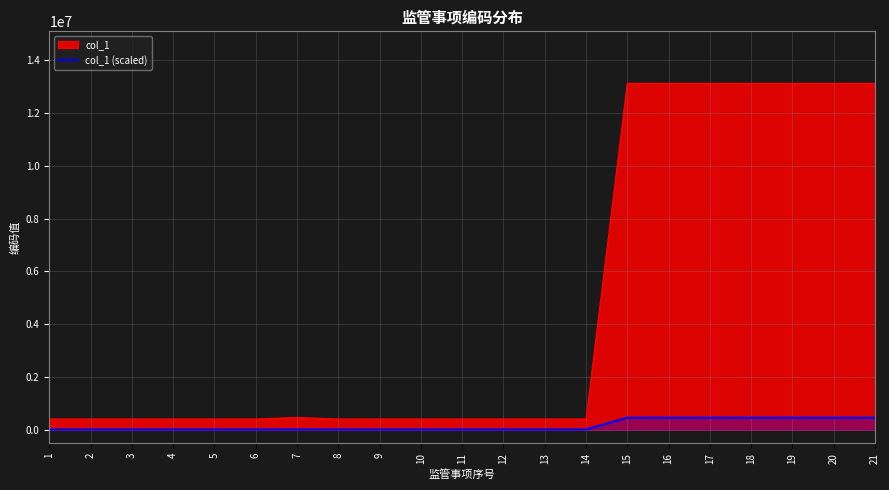

How many lines are shown in the chart?

2